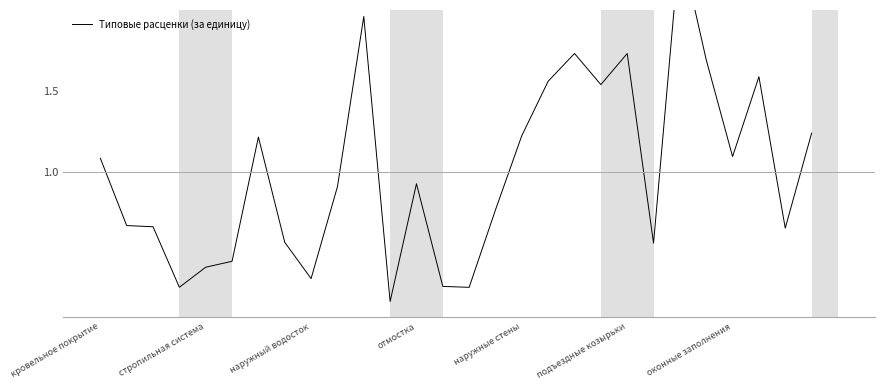

Reading left to right, extract all data points from this chart.

1.1	0.7	0.7	0.3	0.4	0.4	1.2	0.6	0.3	0.9	2.0	0.2	0.9	0.3	0.3	0.8	1.2	1.6	1.7	1.5	1.7	0.6	2.4	1.7	1.1	1.6	0.7	1.2